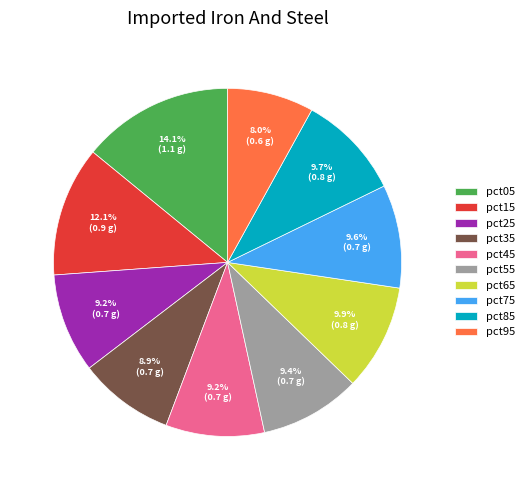

Combined, do pct85 and pct25 account for over 50%?

No